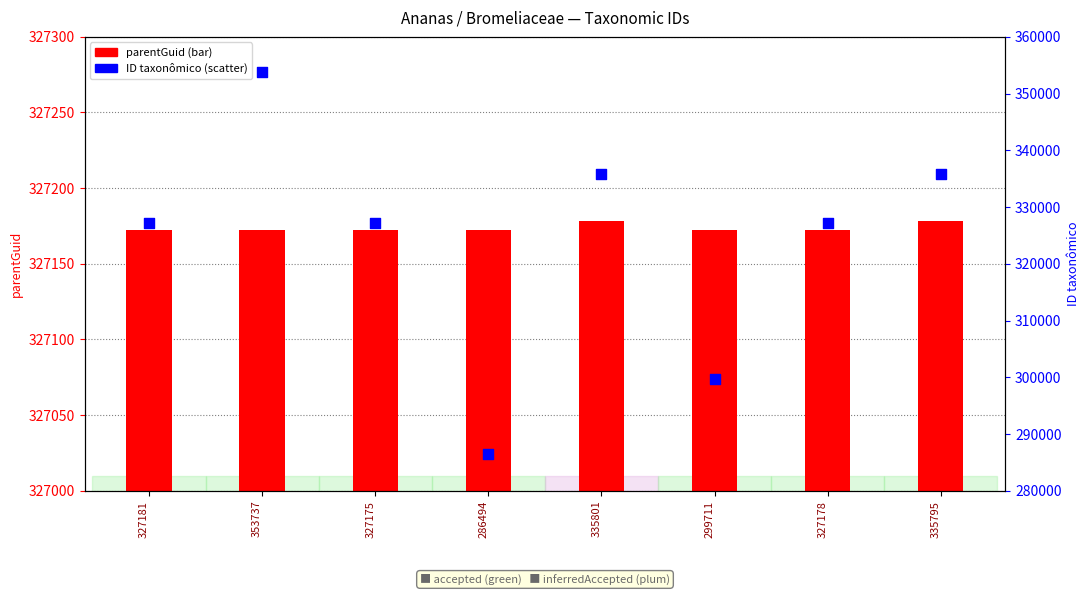

Which series contains the highest Y value?

ID taxonômico